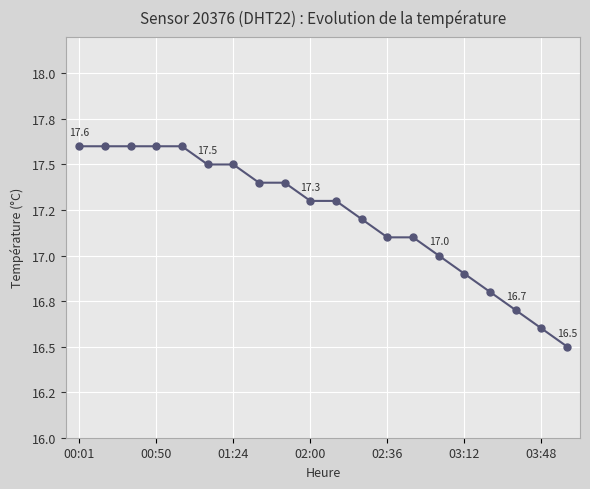

Reading left to right, what are all the values shown in this chart?

17.6	17.6	17.6	17.6	17.6	17.5	17.5	17.4	17.4	17.3	17.3	17.2	17.1	17.1	17.0	16.9	16.8	16.7	16.6	16.5